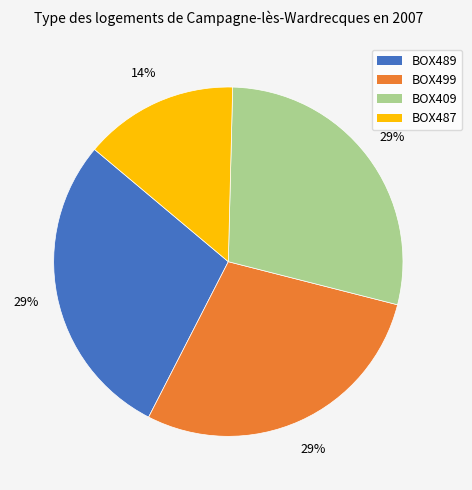

To the nearest percent, what percentage of the pie is BOX487?

14%